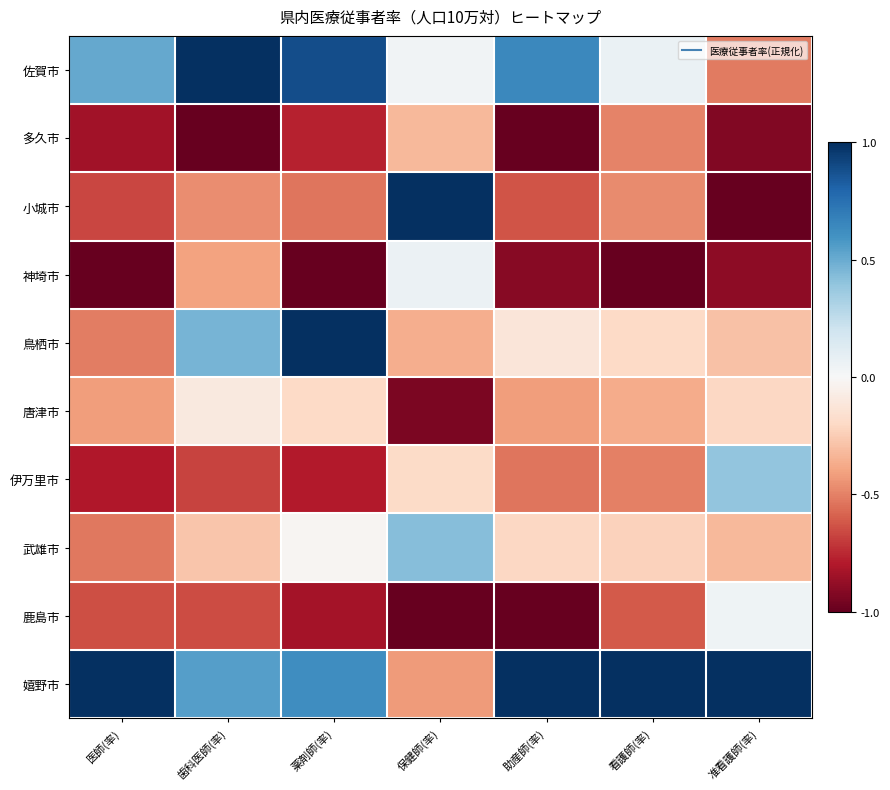

Between 歯科医師(率) and 助産師(率), which is larger?

歯科医師(率)